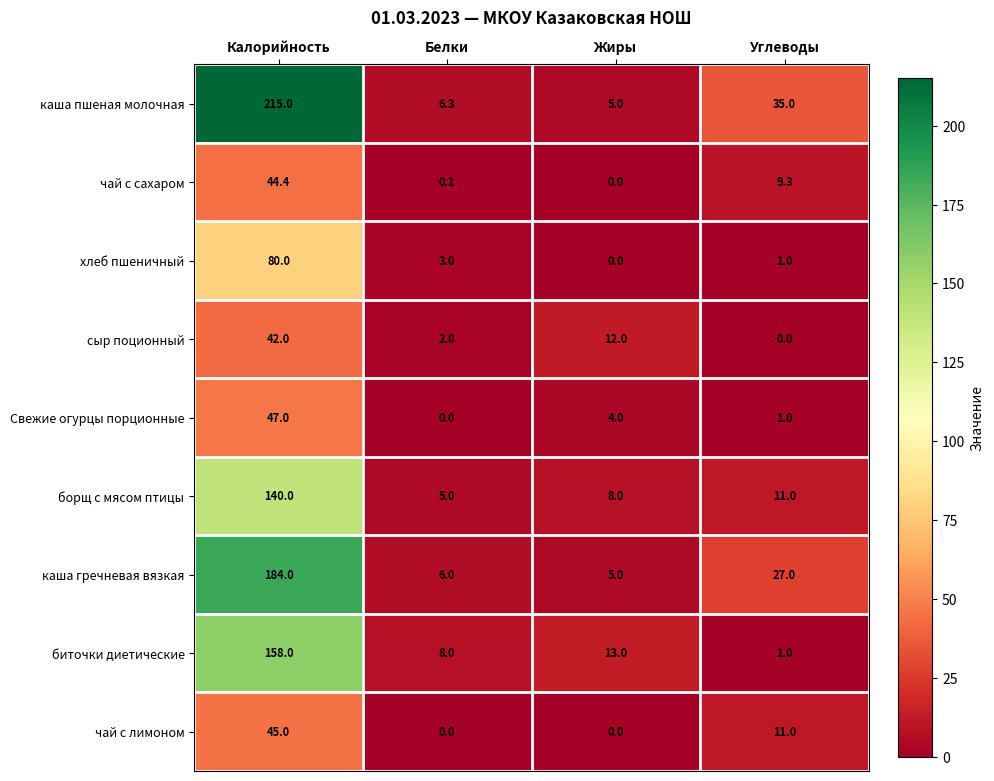

What is the spread (max minus min) of values at Жиры?

13.0